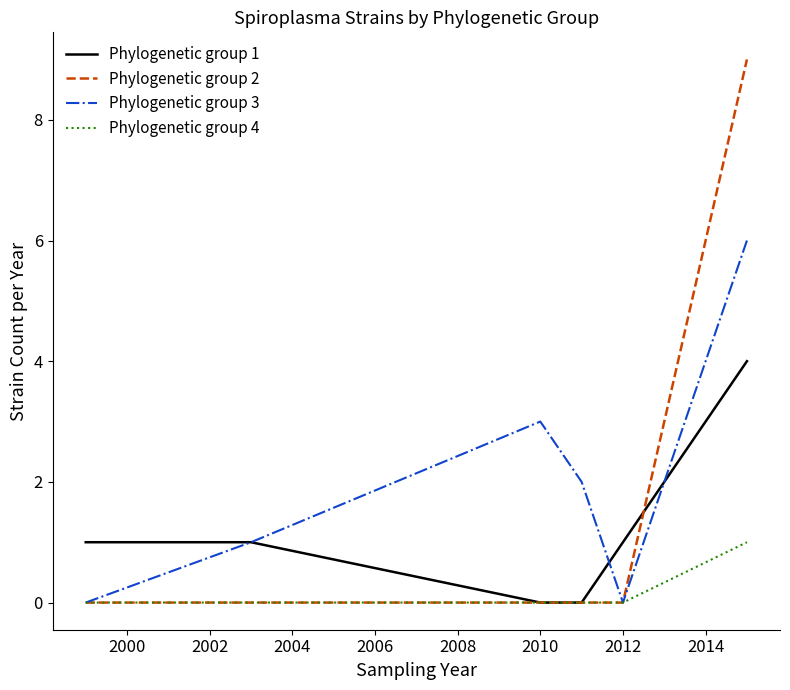

Which series has the largest total across all categories?

Phylogenetic group 3